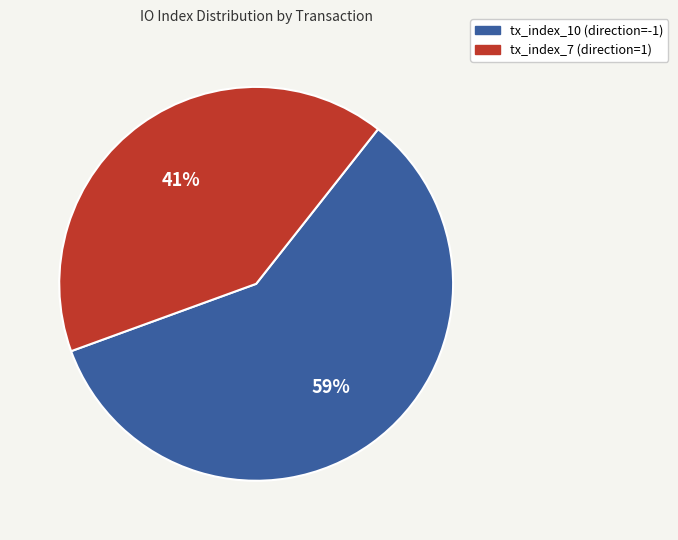

True or false: tx_index_7 (direction=1) accounts for 41% of the total.

True